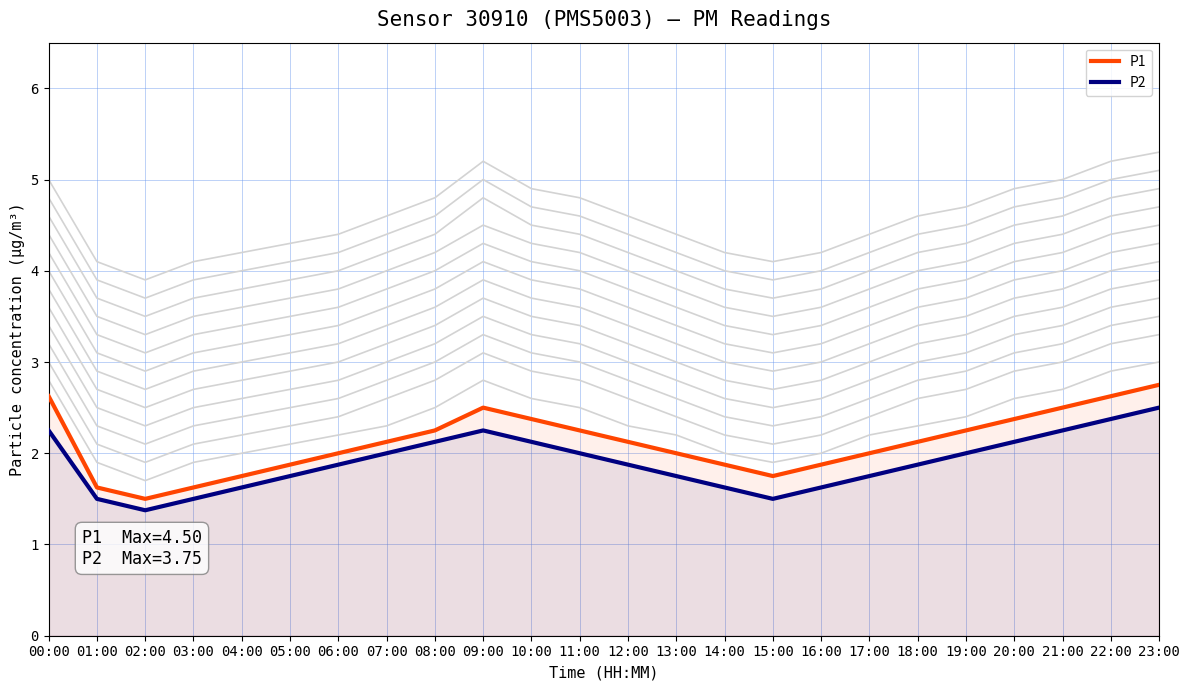

What are all the series names shown in the legend?

P1, P2